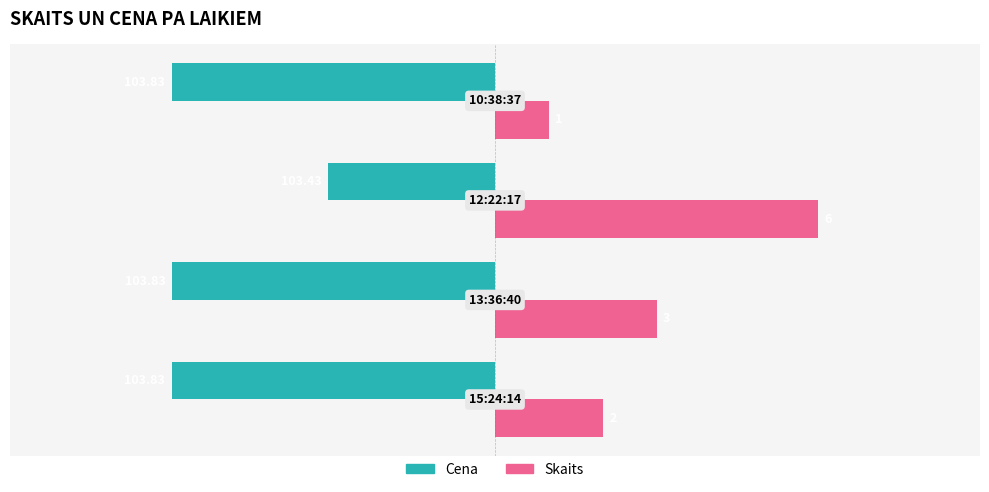

What are all the series names shown in the legend?

Cena, Skaits